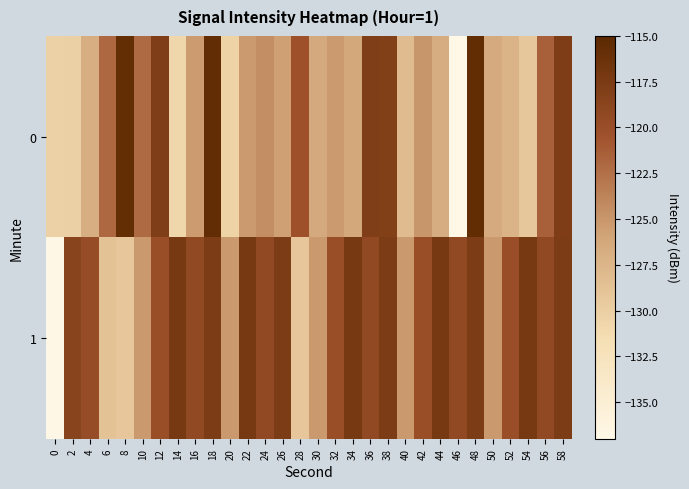

At which category does the chart reach its peak across all series?

18